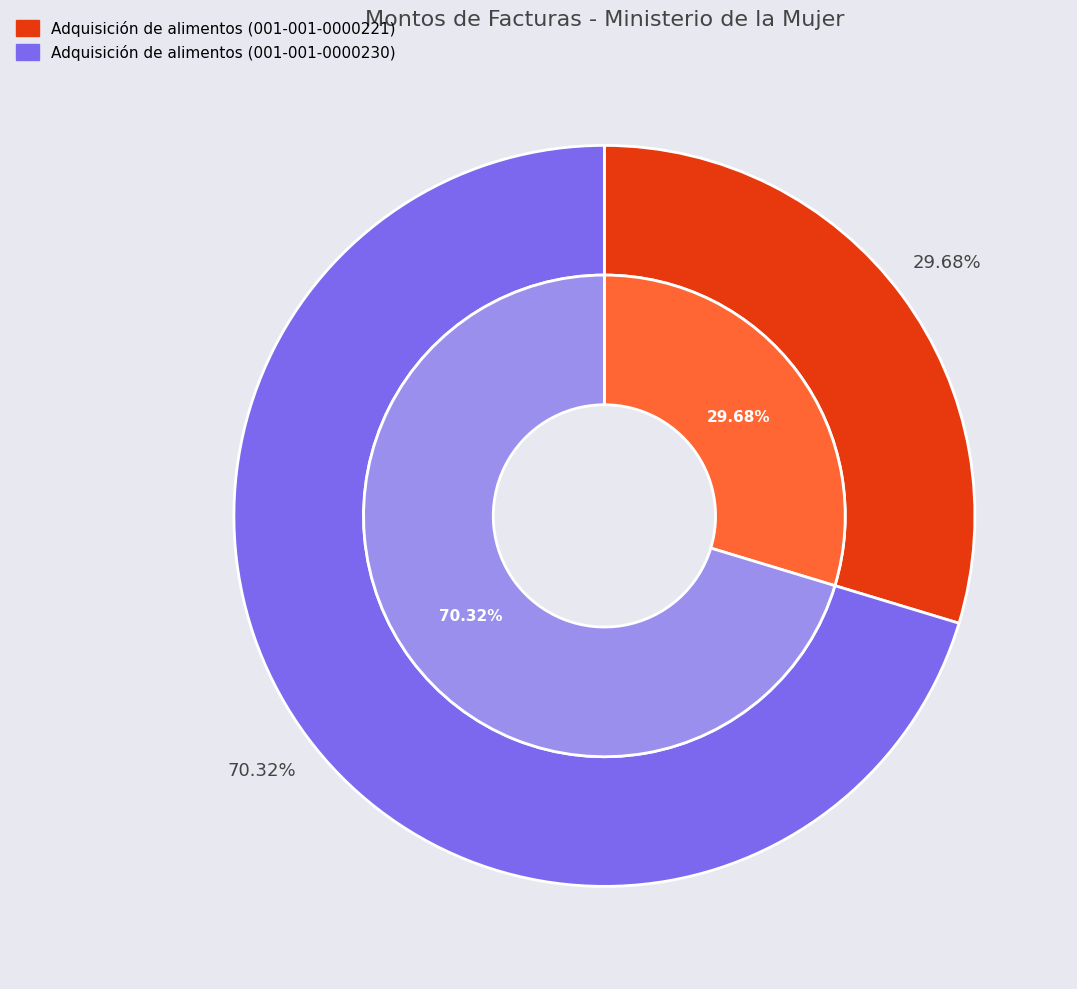

What percentage is the Adquisición de alimentos (001-001-0000230) slice, to the nearest percent?

70%